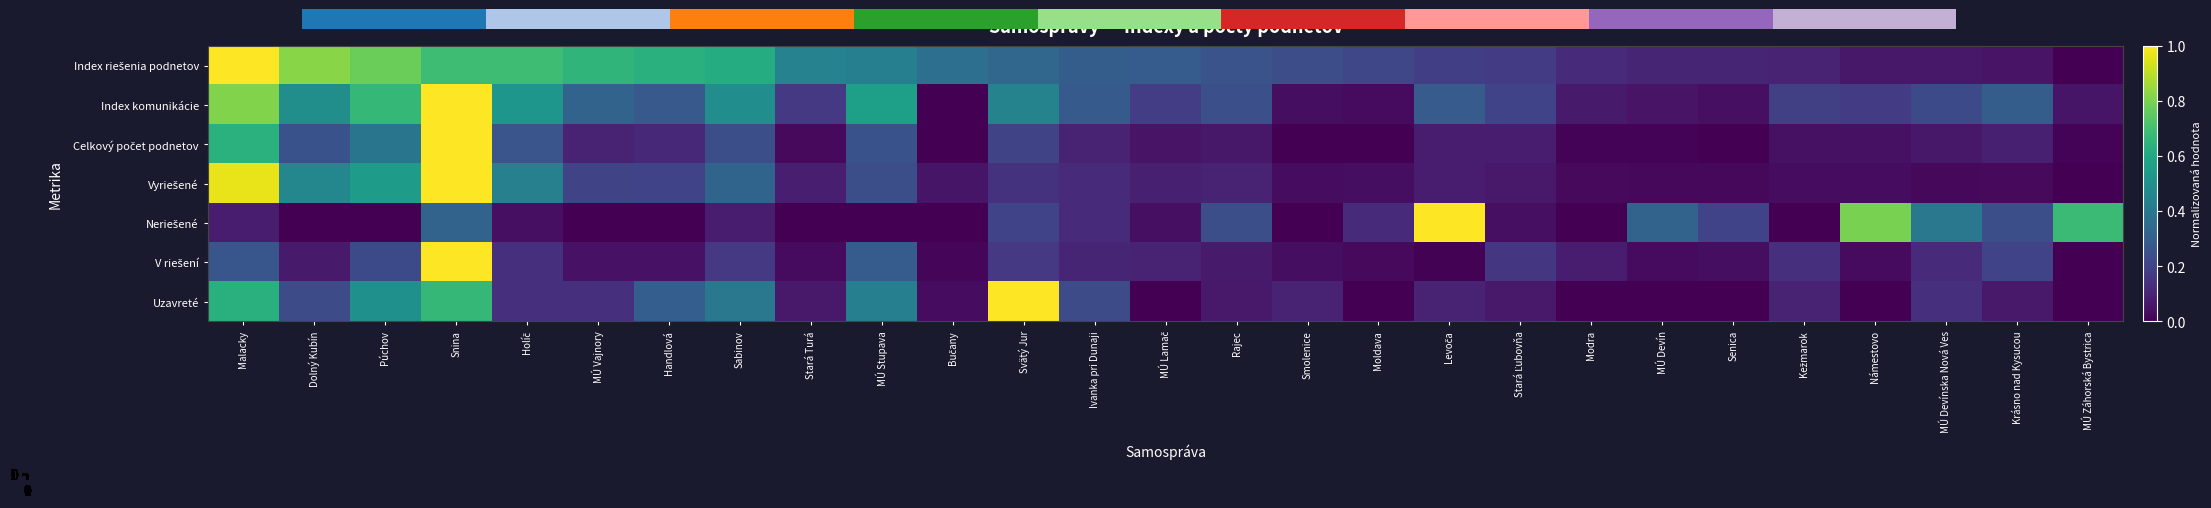

How many data points does each series have?

27